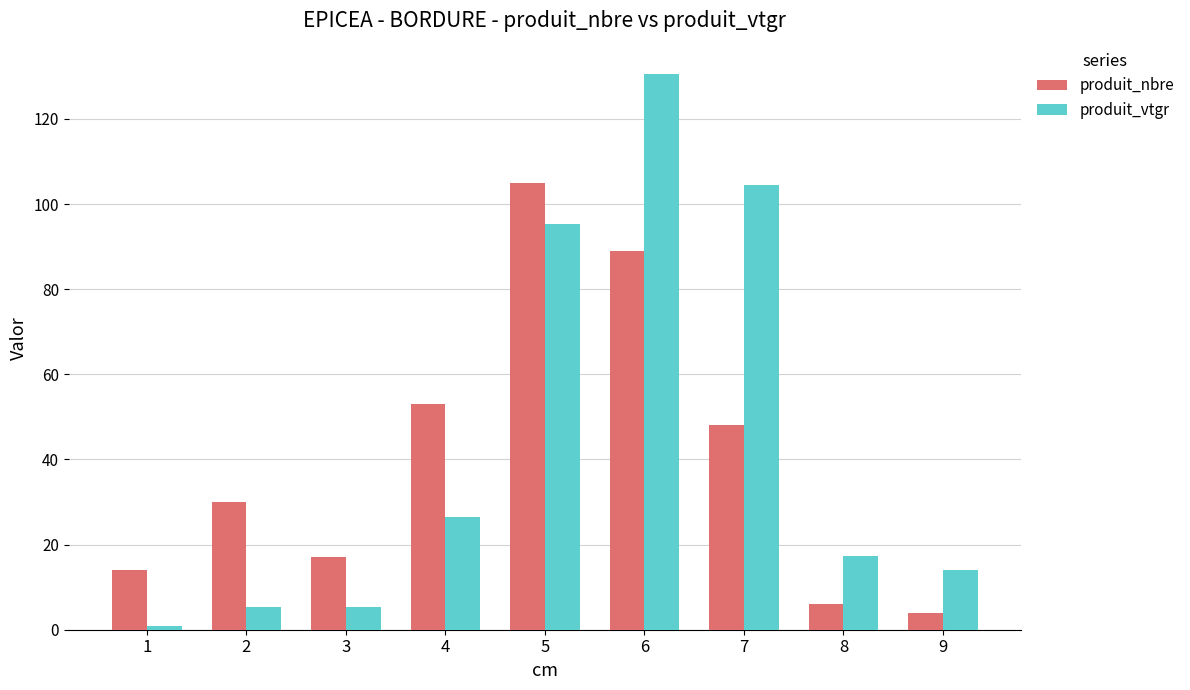

Does the chart contain stacked bars?

No